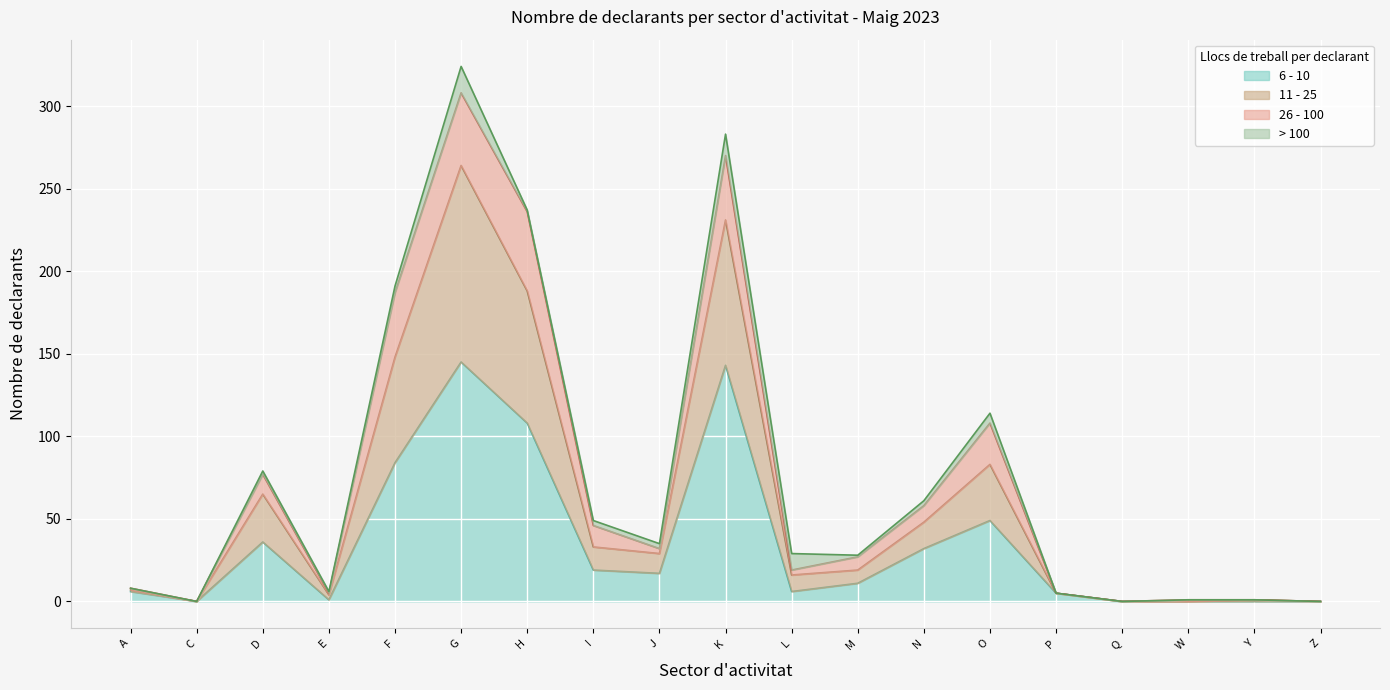

At which category is the sum across all series the highest?

G